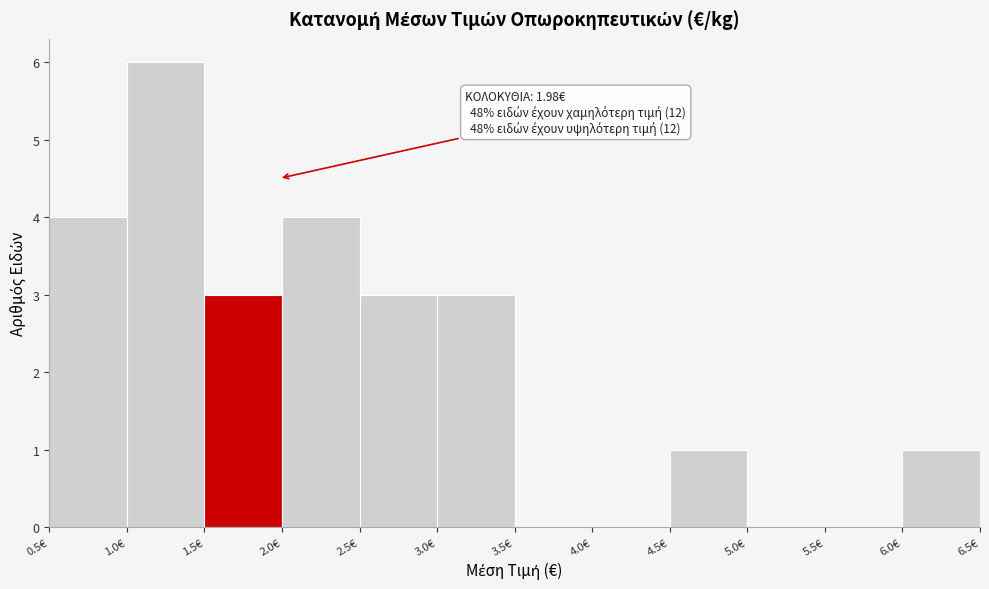

Which range on the x-axis has the tallest bar?

1.0 to 1.5